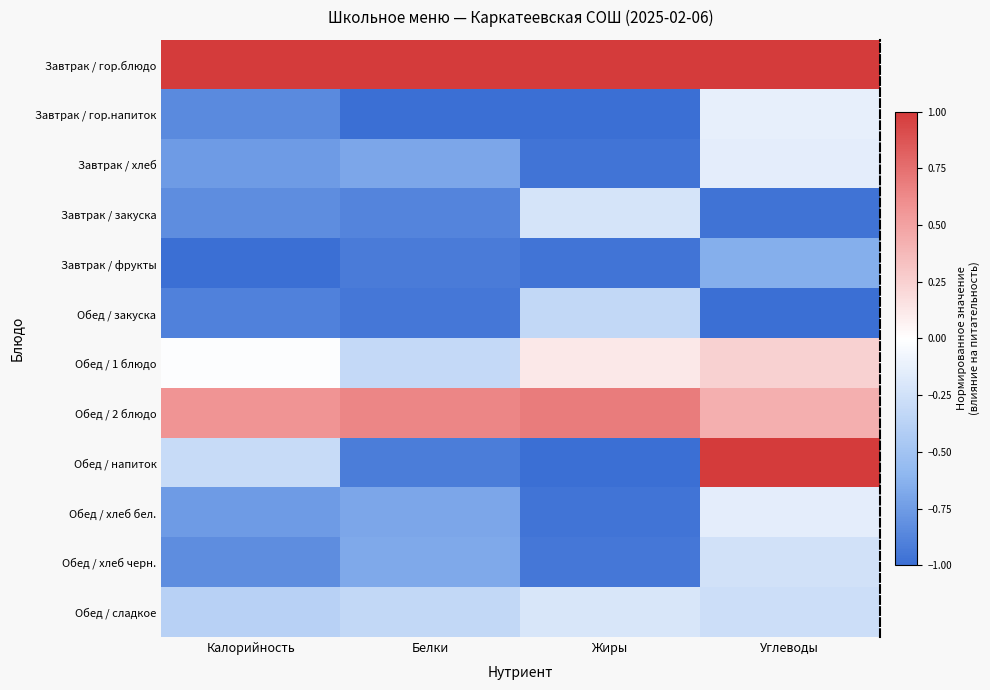

What is the maximum value shown in the chart?

1.0